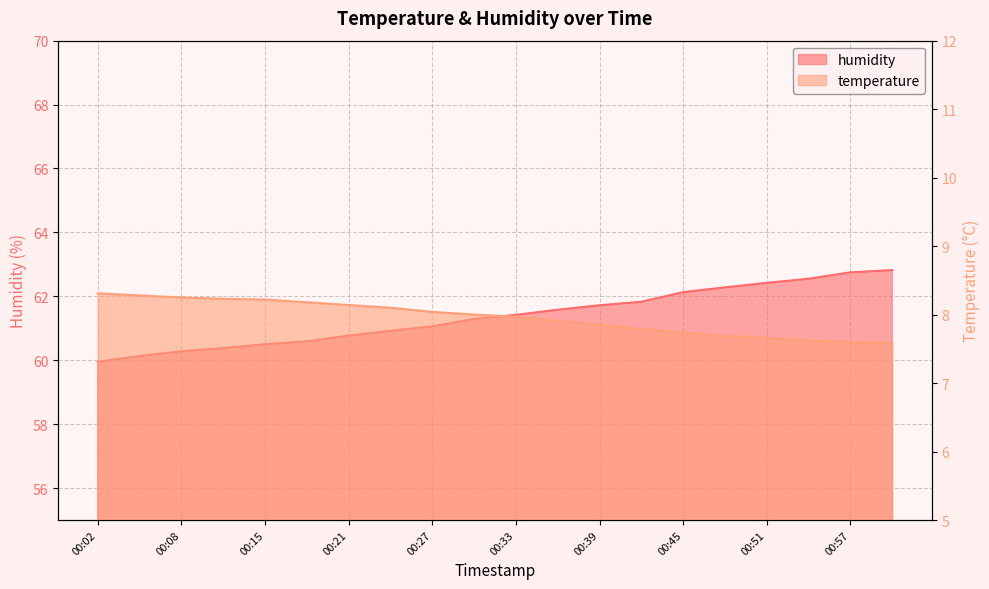

Which has a higher value, 00:08 or 00:24?

00:08